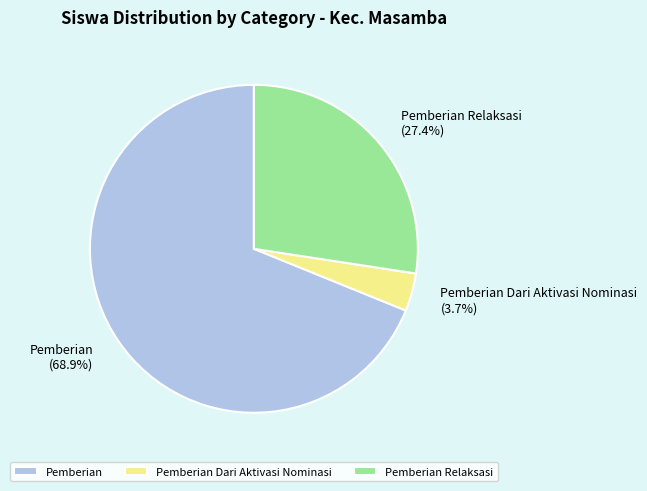

Which has a higher value, Pemberian Relaksasi or Pemberian?

Pemberian